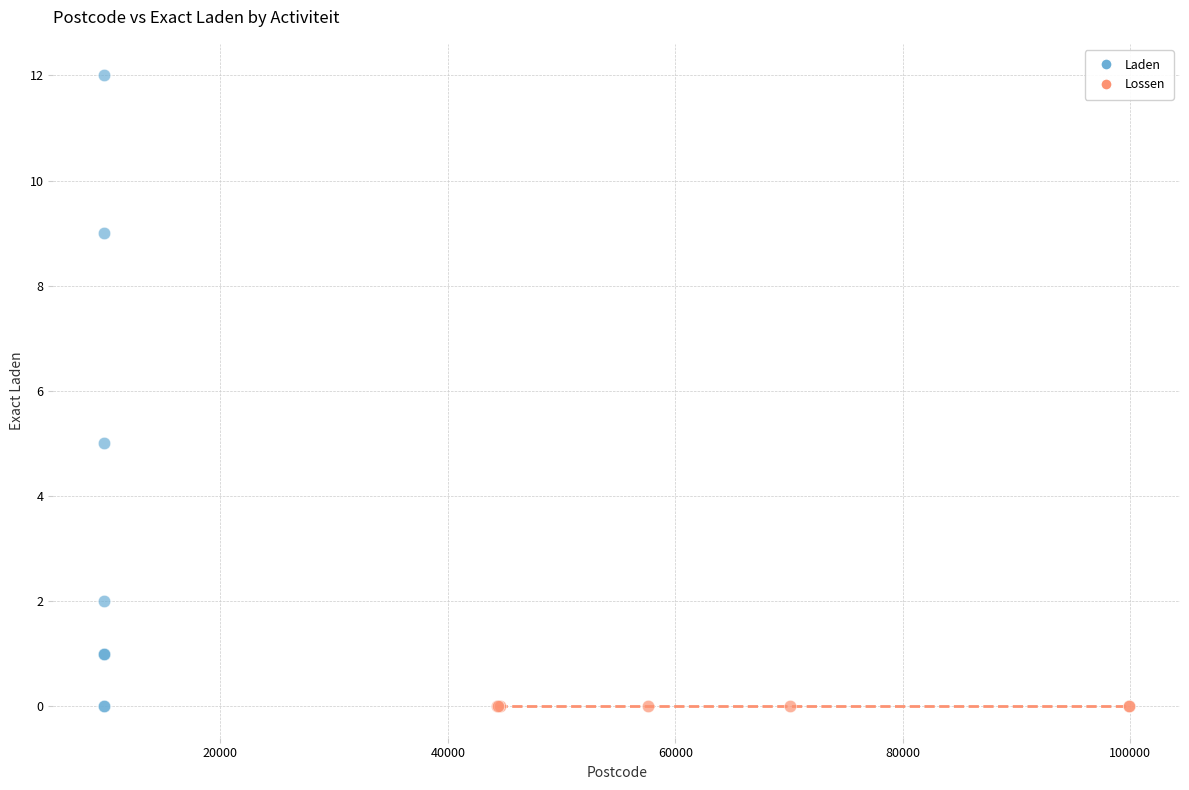

Which series reaches the maximum Y coordinate?

Laden